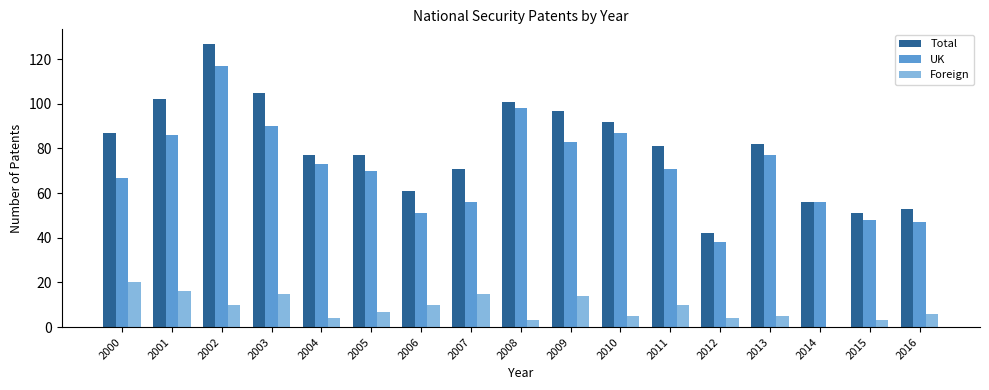

Reading left to right, what are all the values shown in this chart?

Total: 87	102	127	105	77	77	61	71	101	97	92	81	42	82	56	51	53
UK: 67	86	117	90	73	70	51	56	98	83	87	71	38	77	56	48	47
Foreign: 20	16	10	15	4	7	10	15	3	14	5	10	4	5	0	3	6